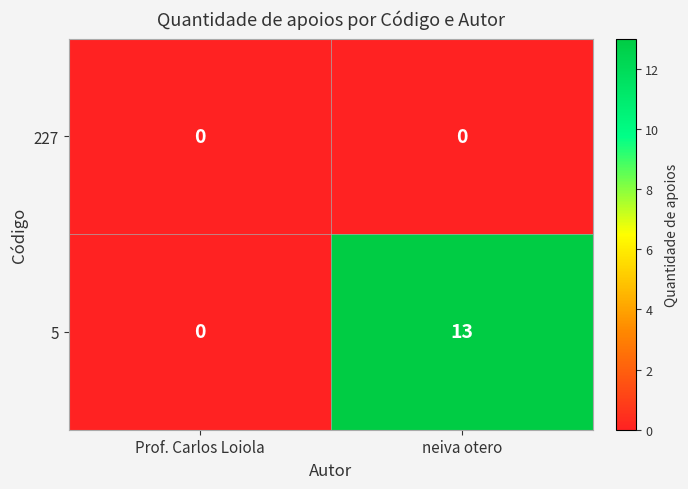

At neiva otero, list the series in order from largest to smallest.

5, 227